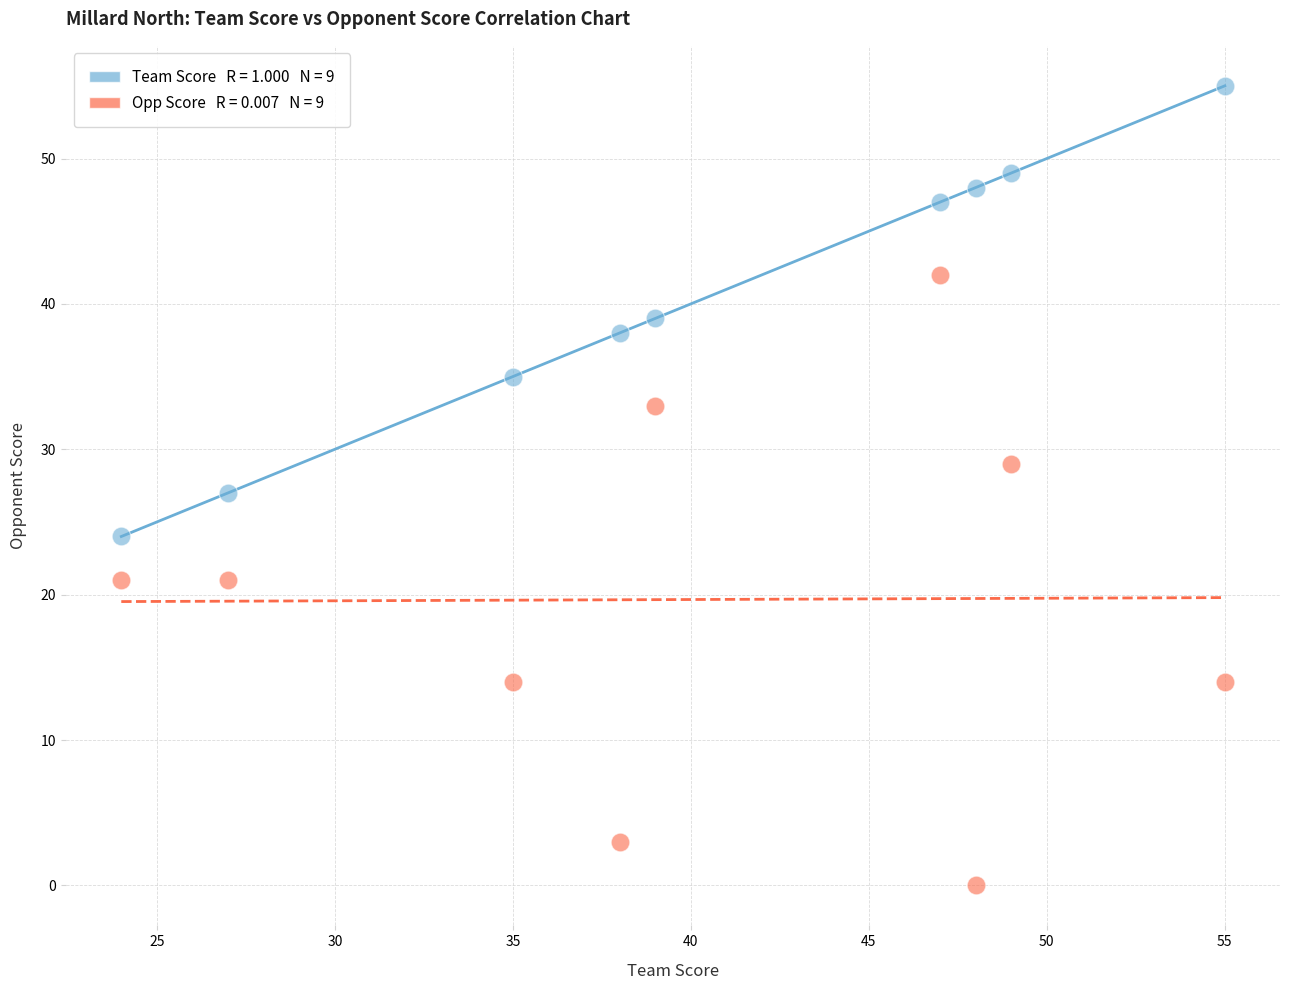

Across all data points, what is the range of X values (max minus min)?

31